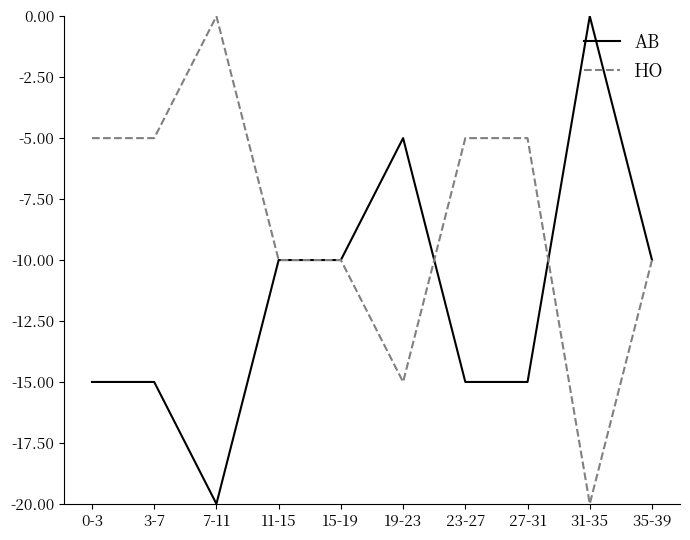

What is the total value across all series at 23-27?

-20